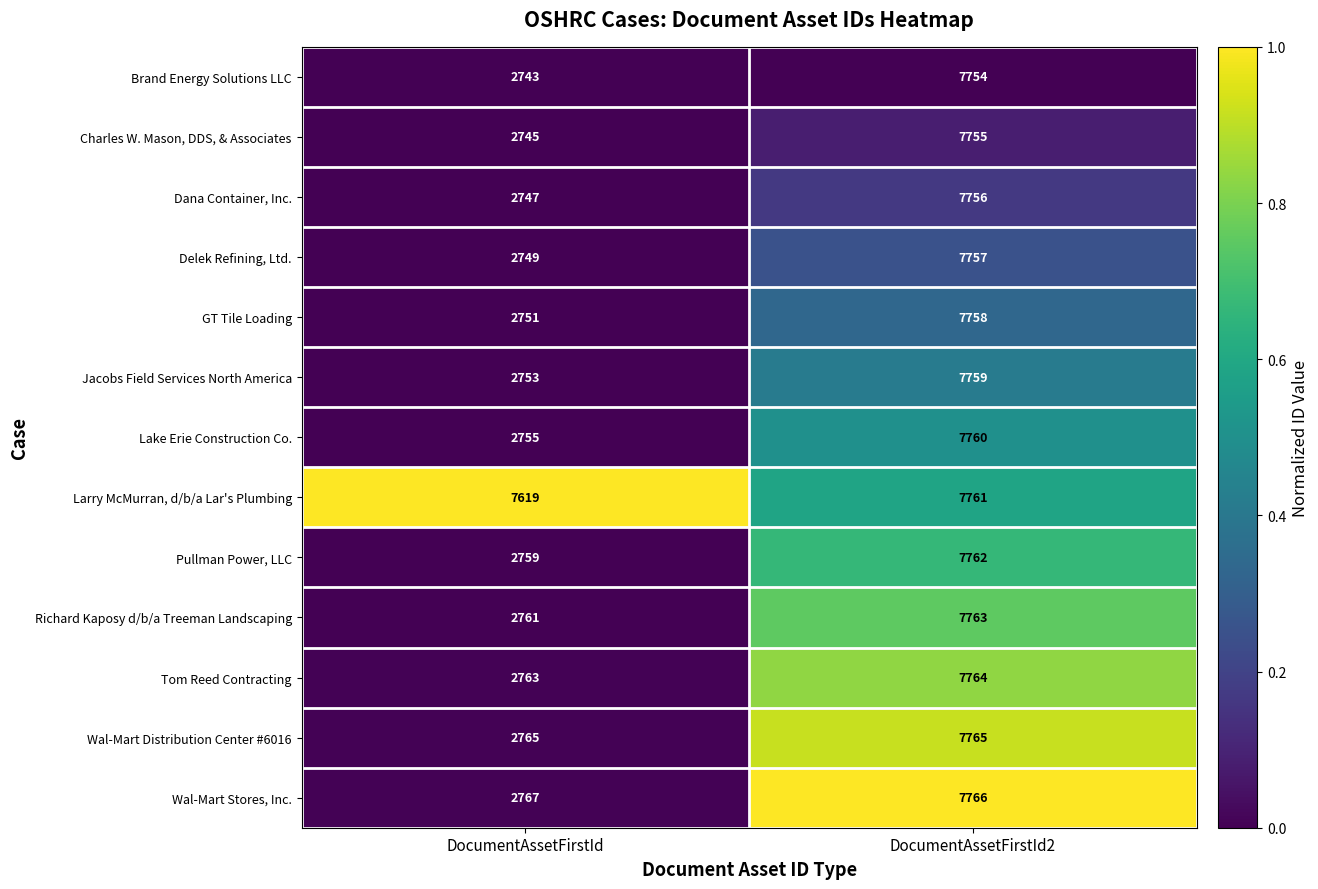

Rank the series by their maximum value, from lowest to highest.

Brand Energy Solutions LLC, Charles W. Mason, DDS, & Associates, Dana Container, Inc., Delek Refining, Ltd., GT Tile Loading, Jacobs Field Services North America, Lake Erie Construction Co., Larry McMurran, d/b/a Lar's Plumbing, Pullman Power, LLC, Richard Kaposy d/b/a Treeman Landscaping, Tom Reed Contracting, Wal-Mart Distribution Center #6016, Wal-Mart Stores, Inc.